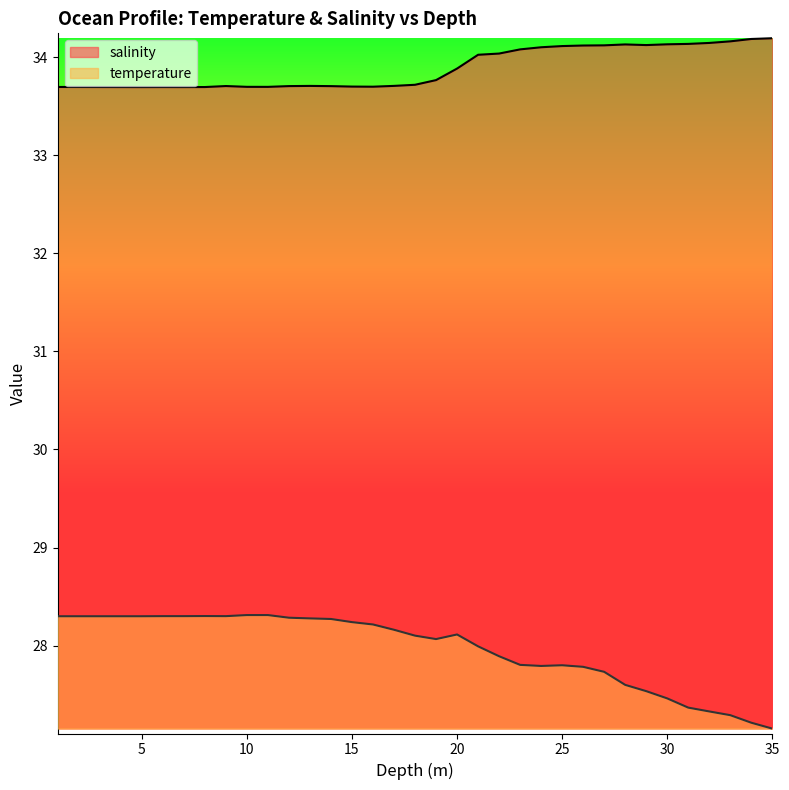

Which label corresponds to the largest value in the chart?

35.0